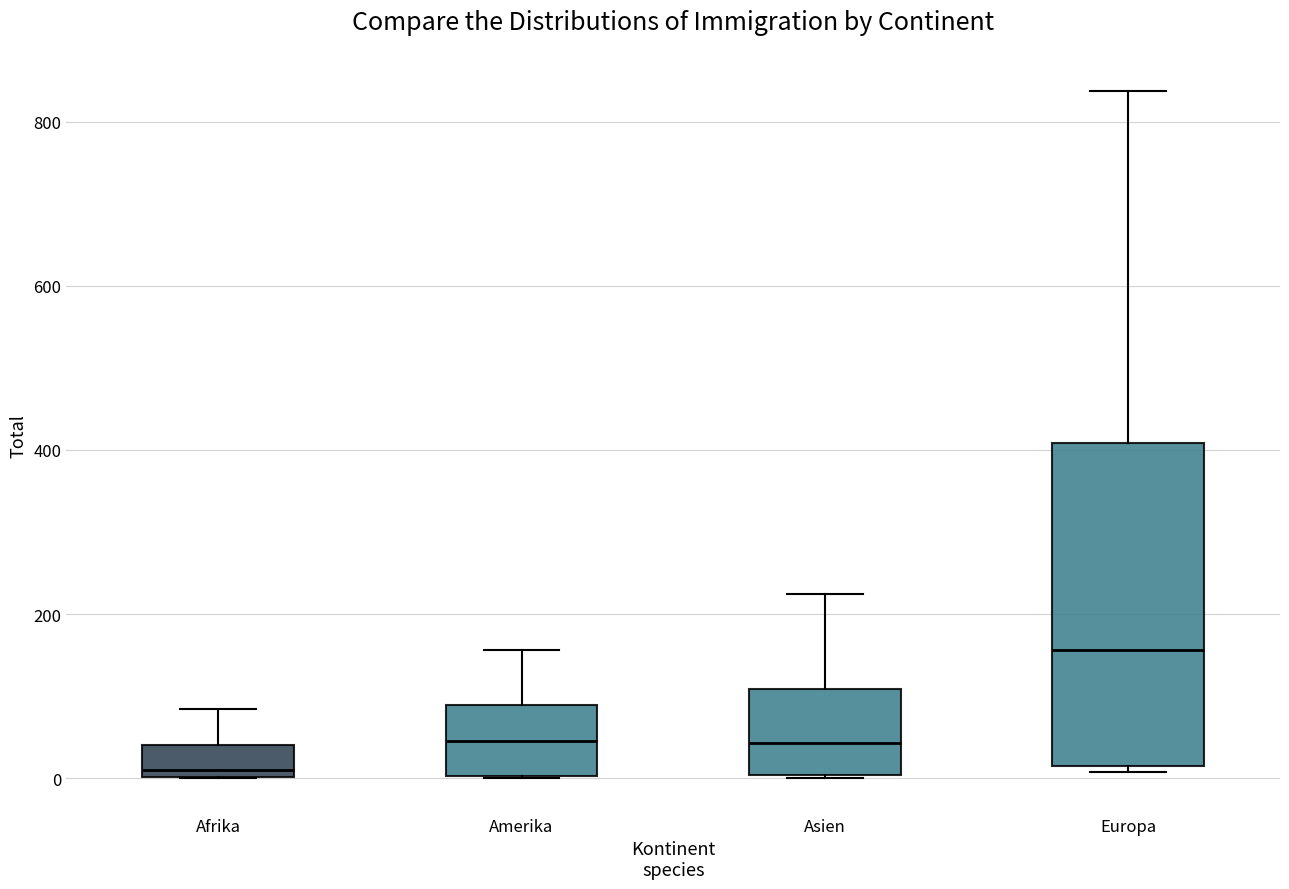

Reading left to right, transcribe this box plot: for each box, give where its median line is, the range the box spans, and where its two whiskers end, as read against the y-axis. The values are not printed on the chart, so give them approximately, as read against the axis.

Afrika: median 20, box 0 to 40, whiskers 0 to 80
Amerika: median 40, box 0 to 80, whiskers 0 to 160
Asien: median 40, box 0 to 100, whiskers 0 to 220
Europa: median 160, box 20 to 400, whiskers 0 to 840